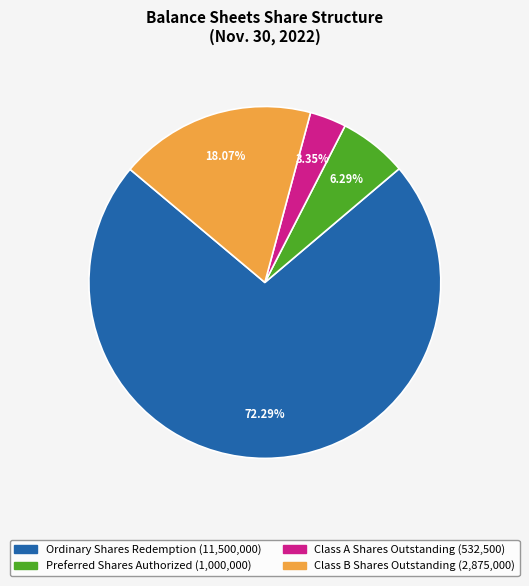

What percentage is the Class A Shares Outstanding slice, to the nearest percent?

3%